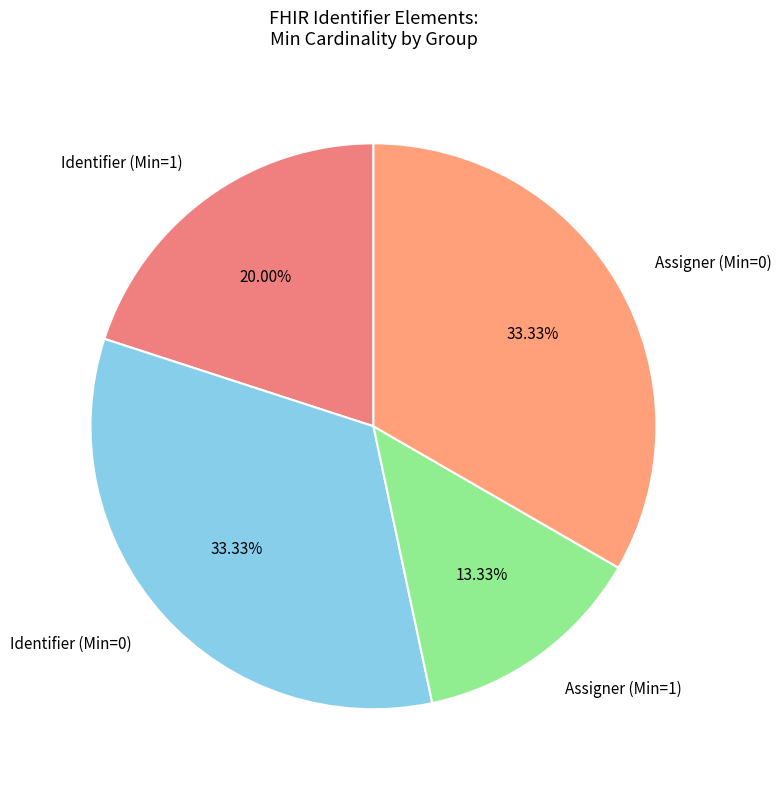

Do Assigner (Min=1) and Identifier (Min=0) together represent more than half of the pie?

No